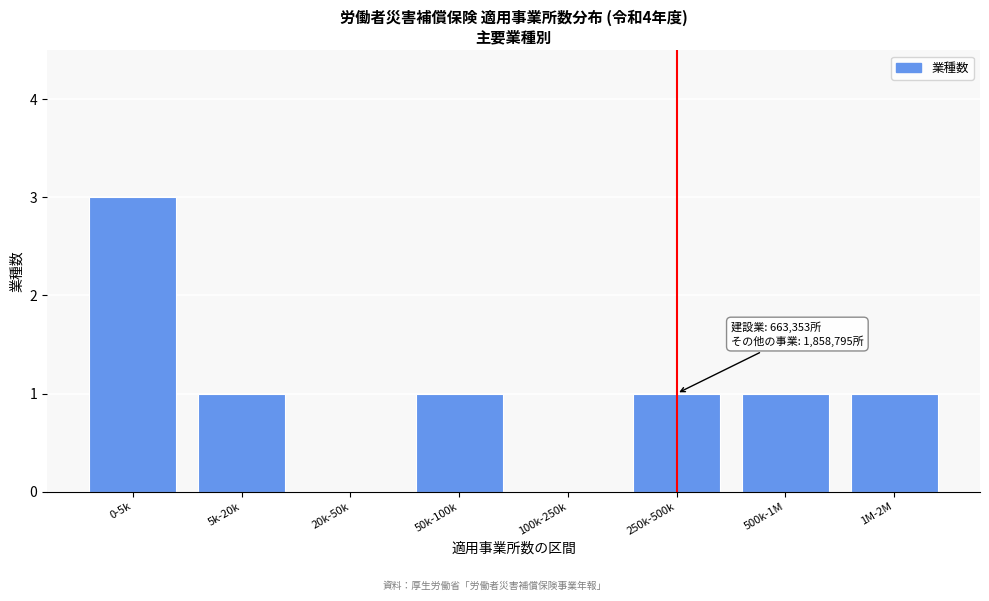

Reading right to left, what are all the values shown in this chart?

1M-2M=1	500k-1M=1	250k-500k=1	100k-250k=0	50k-100k=1	20k-50k=0	5k-20k=1	0-5k=3